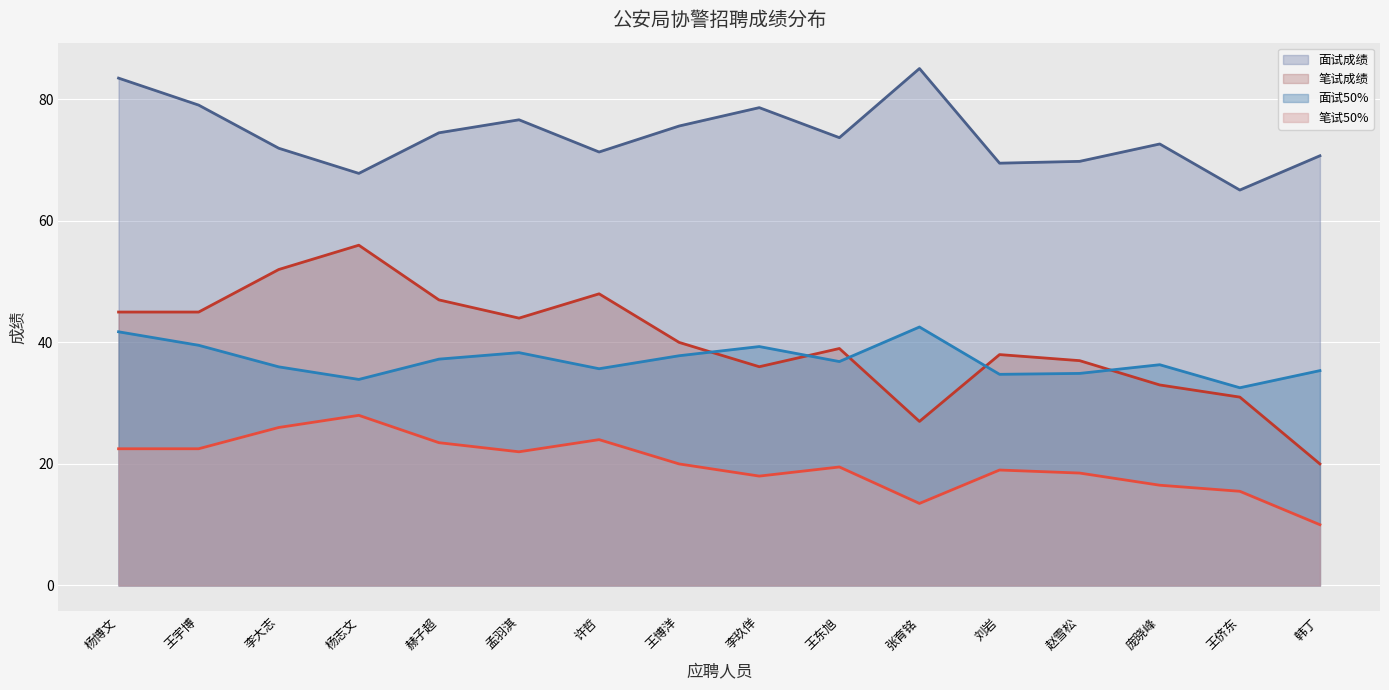

What is the difference between the maximum and minimum values in the 笔试成绩 series?

36.0